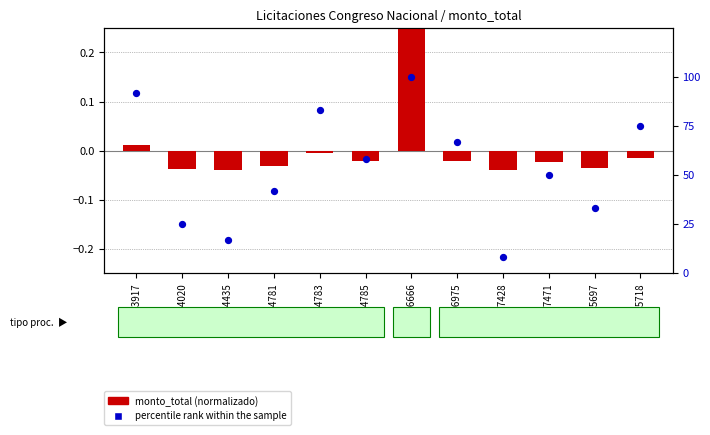

Between 374435 and 375697, which is larger?

375697